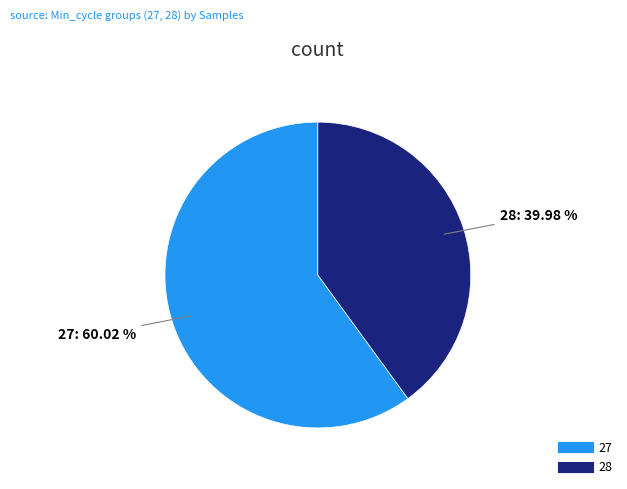

Is there a majority slice in this chart?

Yes